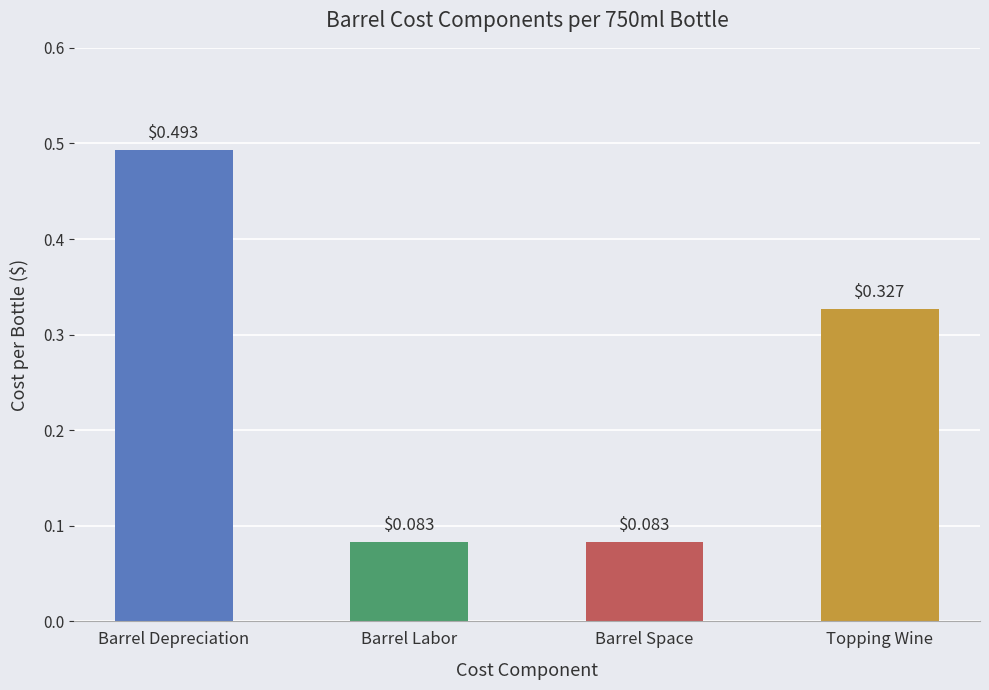

What is the difference between the maximum and minimum values?

0.4